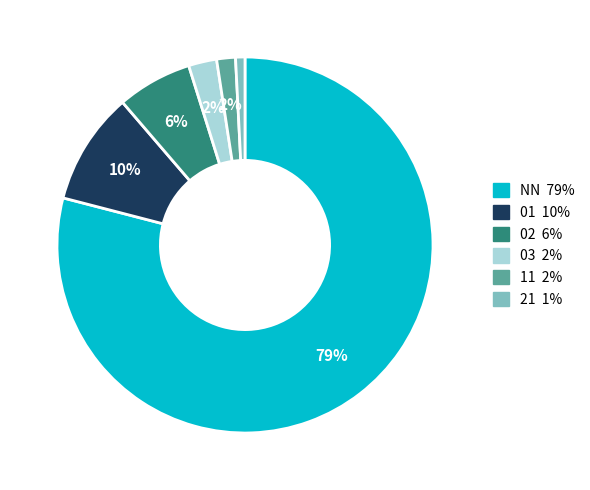

Is it true that 03 is 14% of the pie?

False